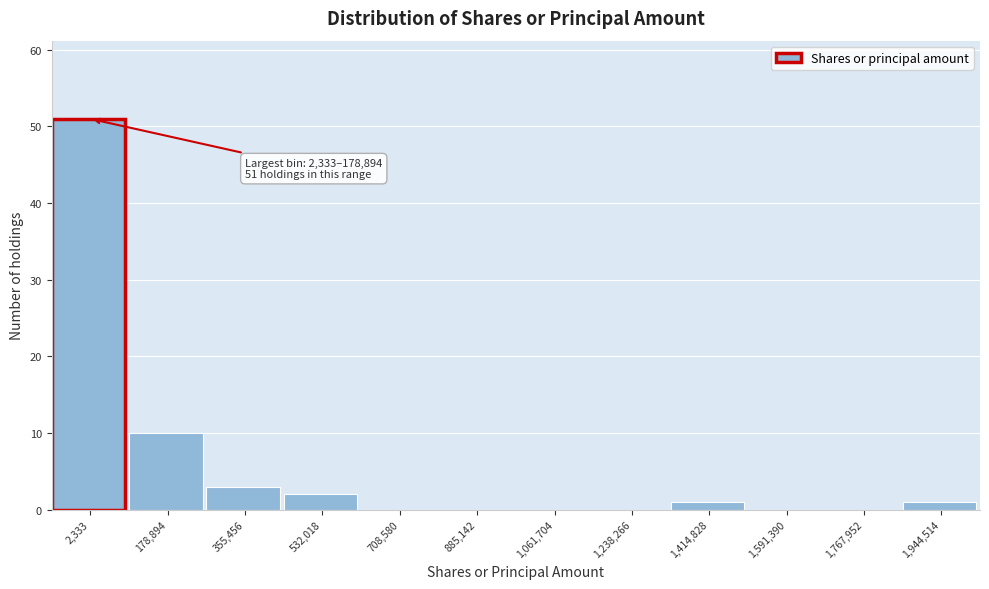

Reading left to right, what are all the values shown in this chart?

2,333=51	178,894=10	355,456=3	532,018=2	708,580=0	885,142=0	1,061,704=0	1,238,266=0	1,414,828=1	1,591,390=0	1,767,952=0	1,944,514=1